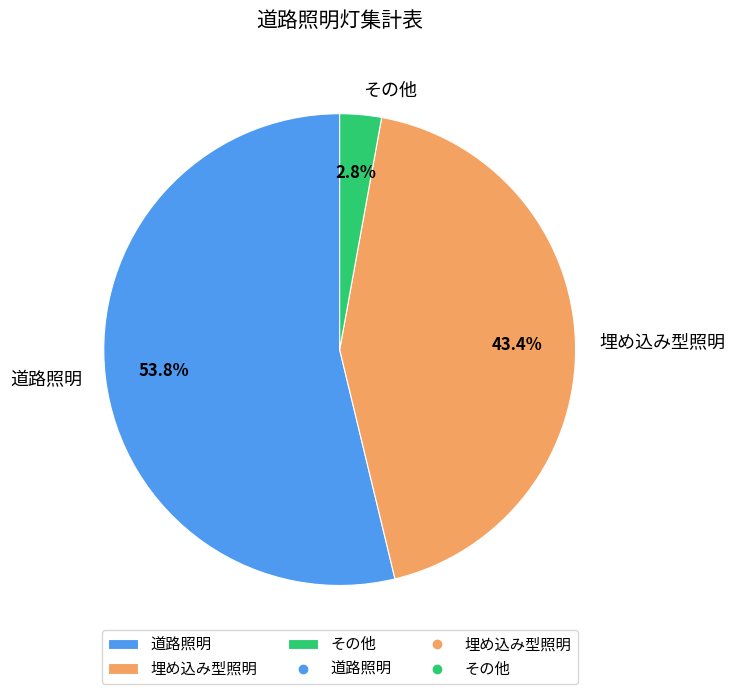

To the nearest percent, what is the difference between the largest and smallest slice percentages?

51%